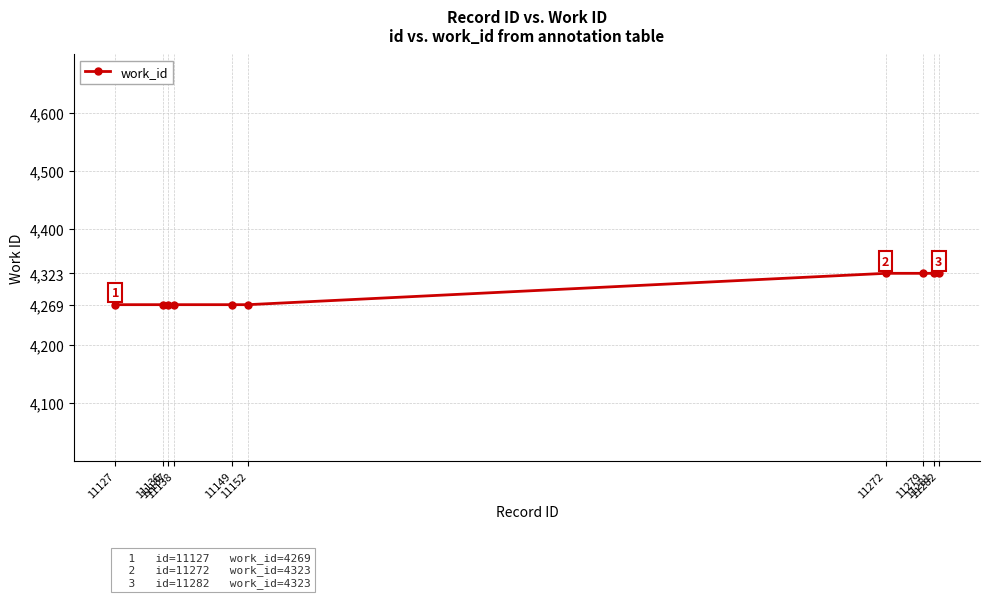

What is the greatest value displayed?

4323